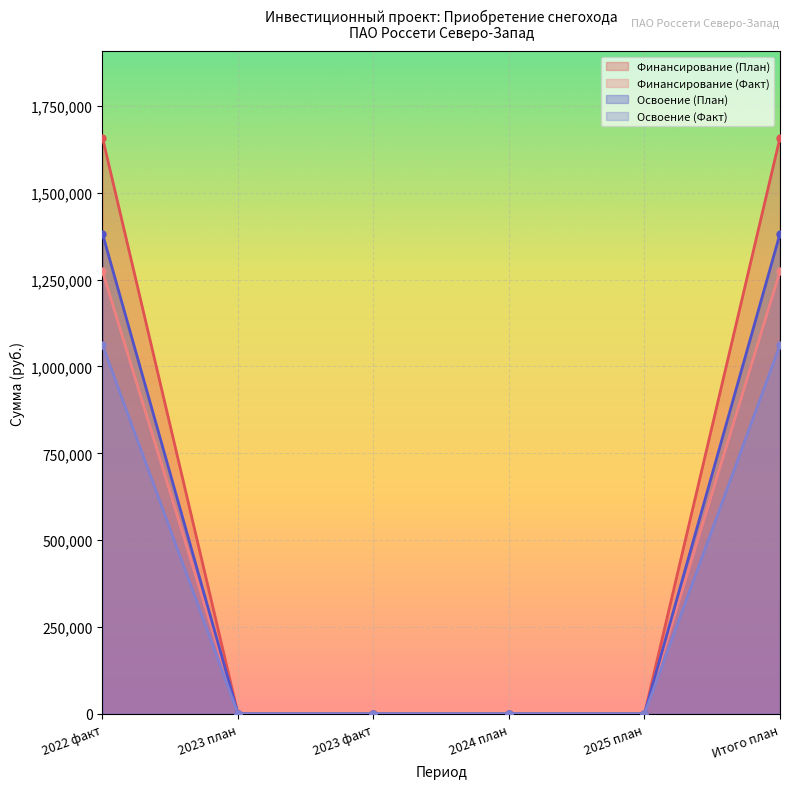

At which category is the sum across all series the highest?

2022 факт